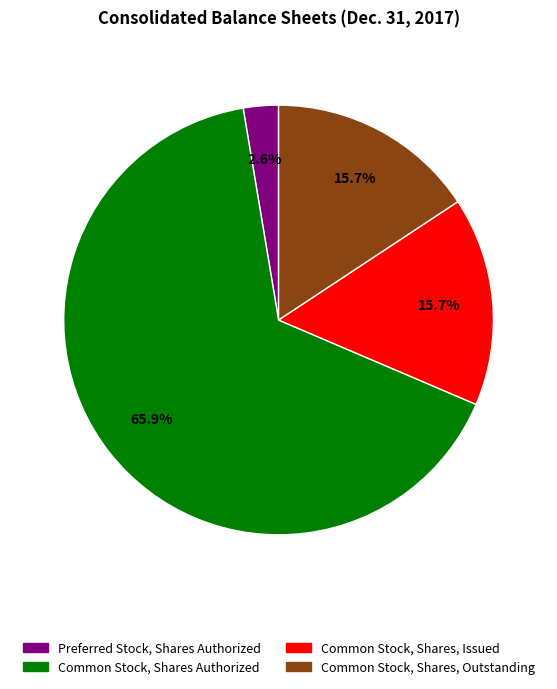

Is there any slice that represents more than half of the pie?

Yes